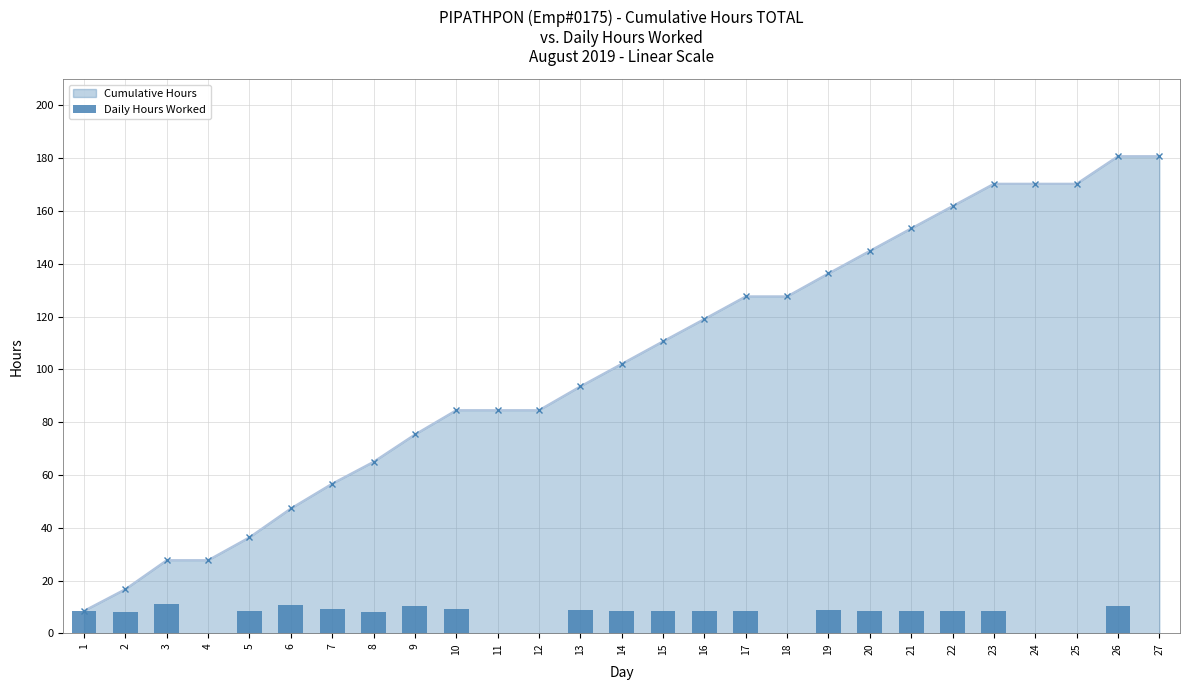

What is the value of the 1st bar from the left?

8.6